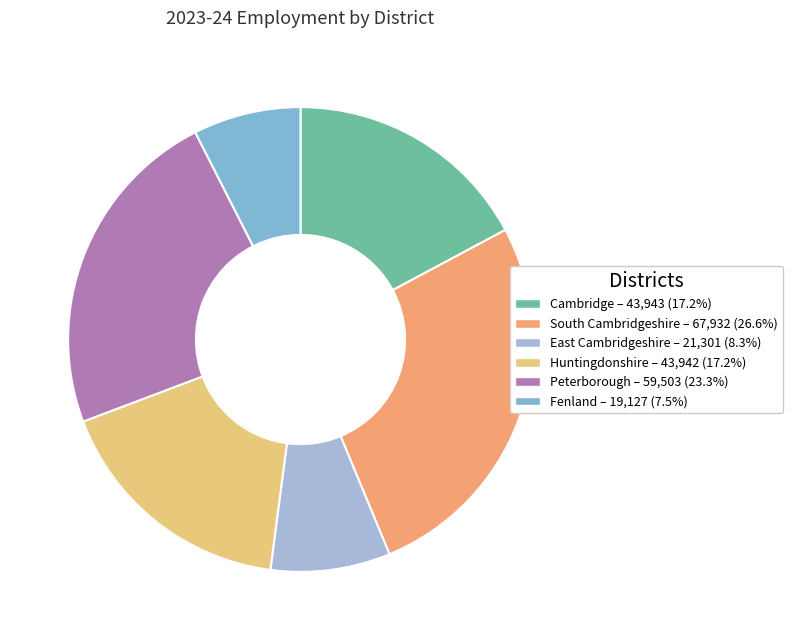

Is the sum of Cambridge and Huntingdonshire greater than half?

No